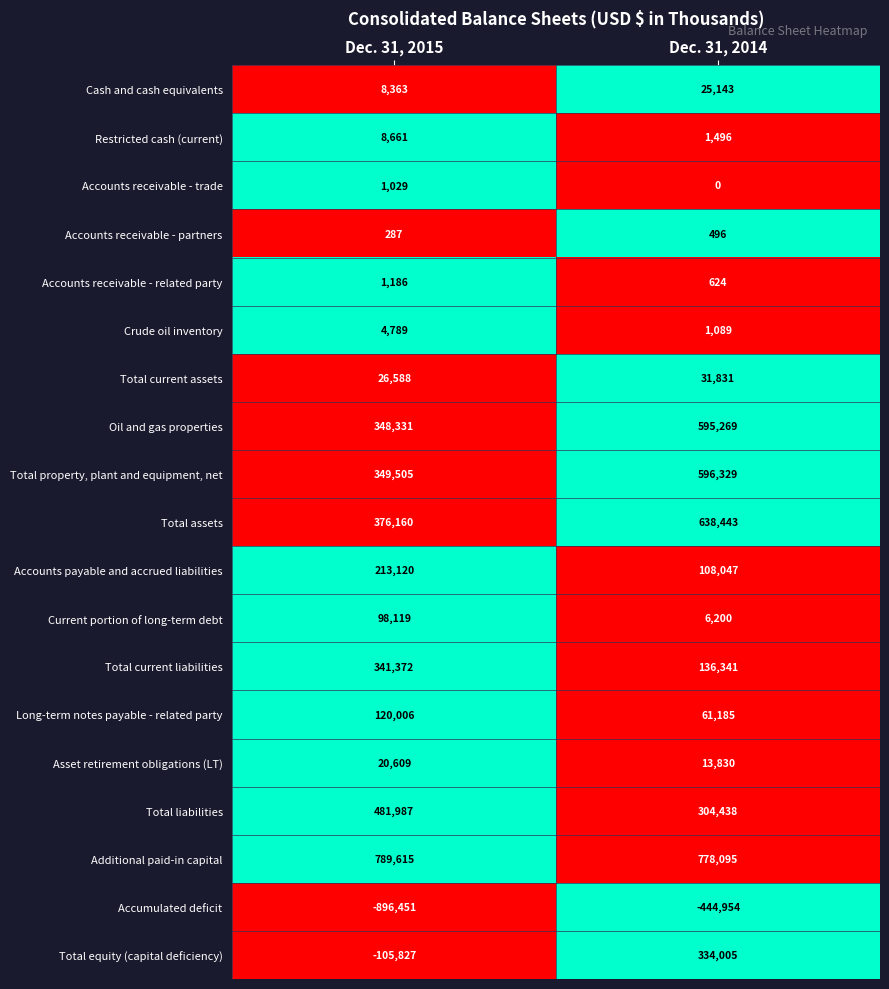

What is the maximum value shown in the chart?

789615